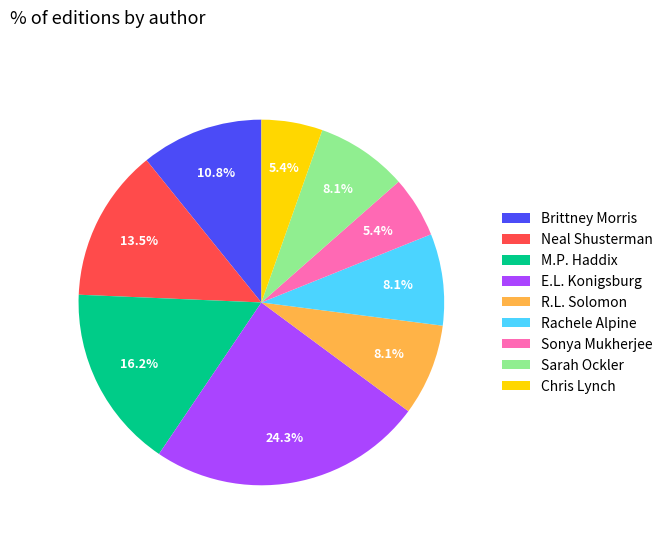

Which has a higher value, Chris Lynch or Brittney Morris?

Brittney Morris